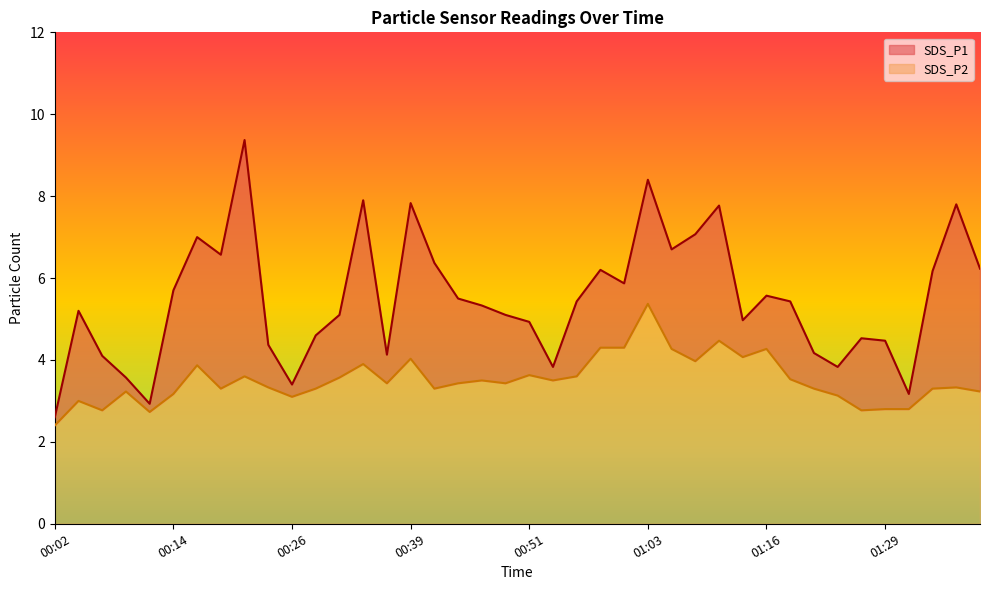

Which series has the largest range (max minus min)?

SDS_P1